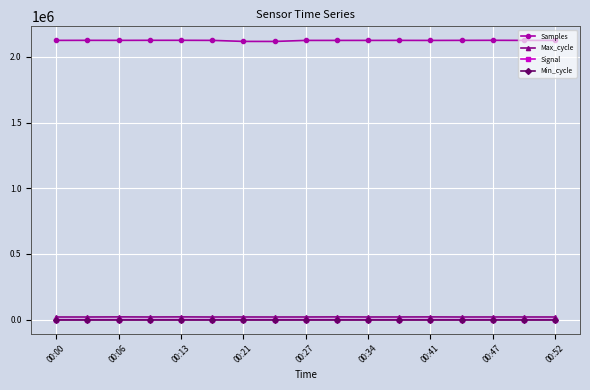

How many lines are shown in the chart?

4